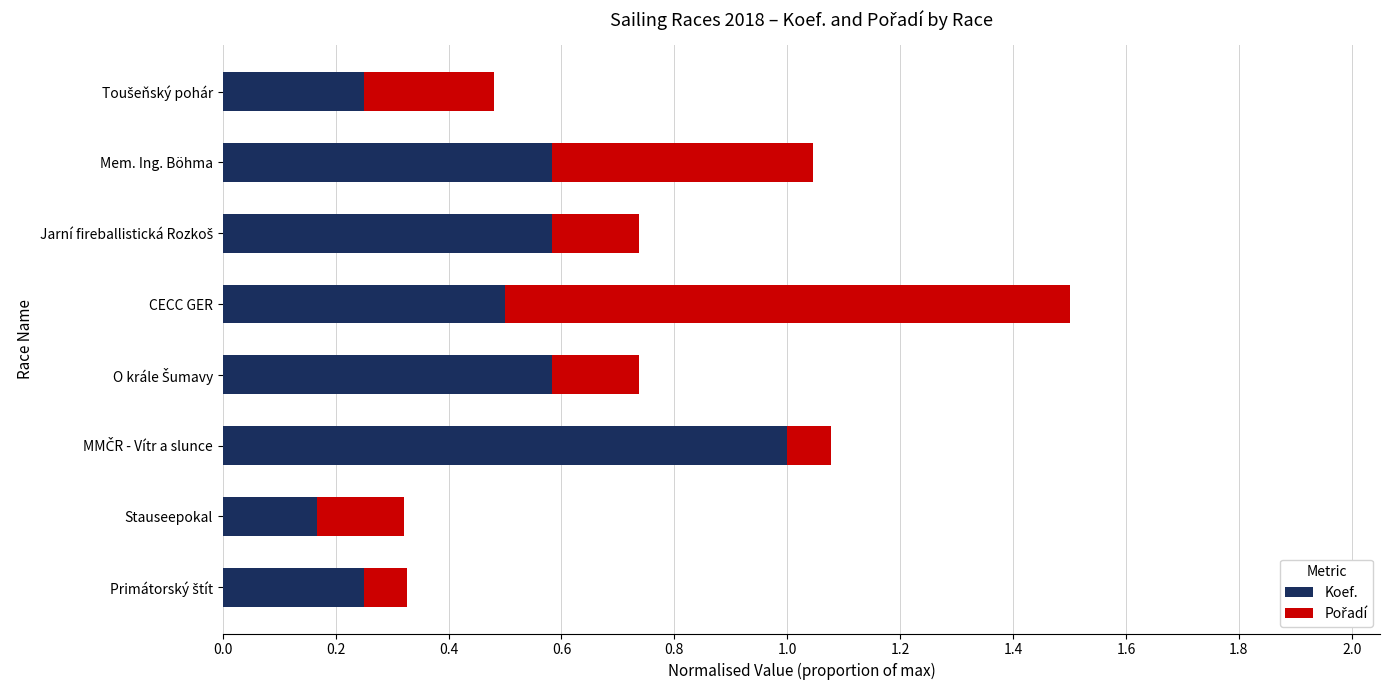

At which category is the sum across all series the highest?

CECC GER